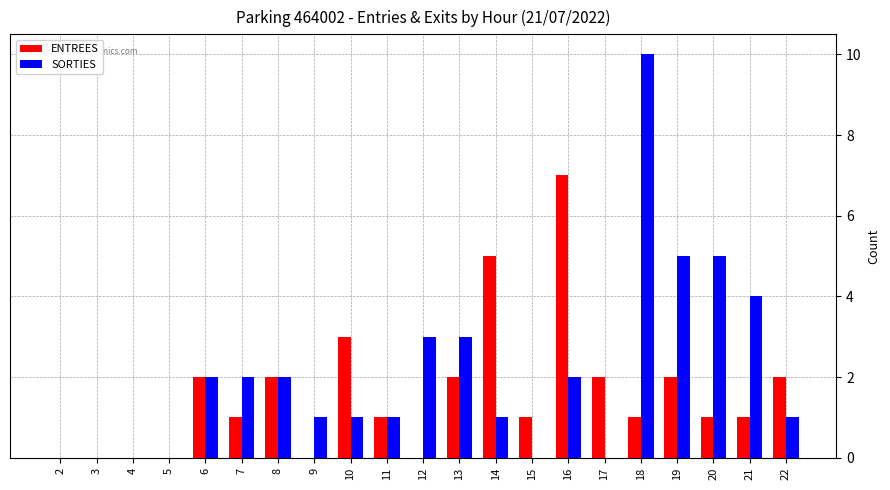

The value of ENTREES at 8 is 2. True or false?

True